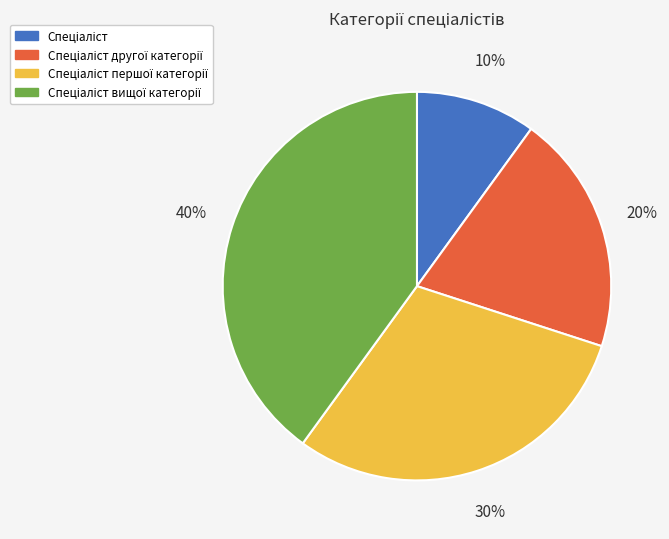

To the nearest percent, what is the average slice percentage?

25%